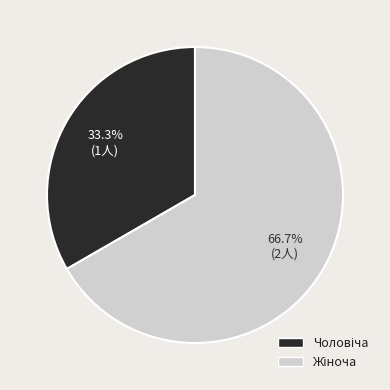

Is there a majority slice in this chart?

Yes